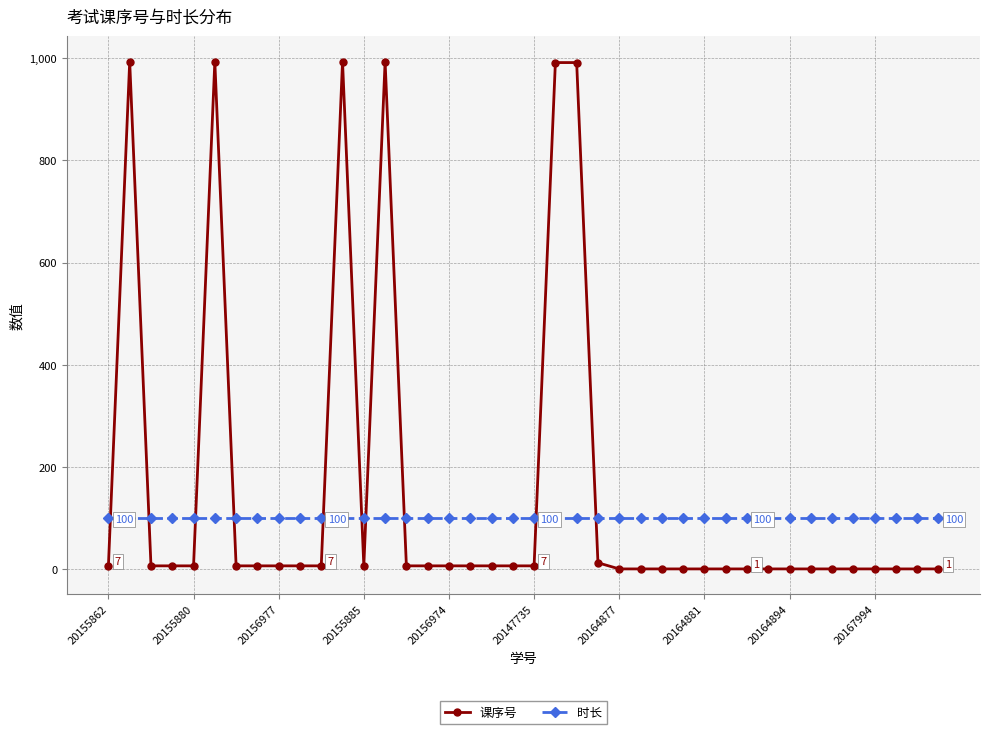

True or false: 时长 and 课序号 cross at least once.

True